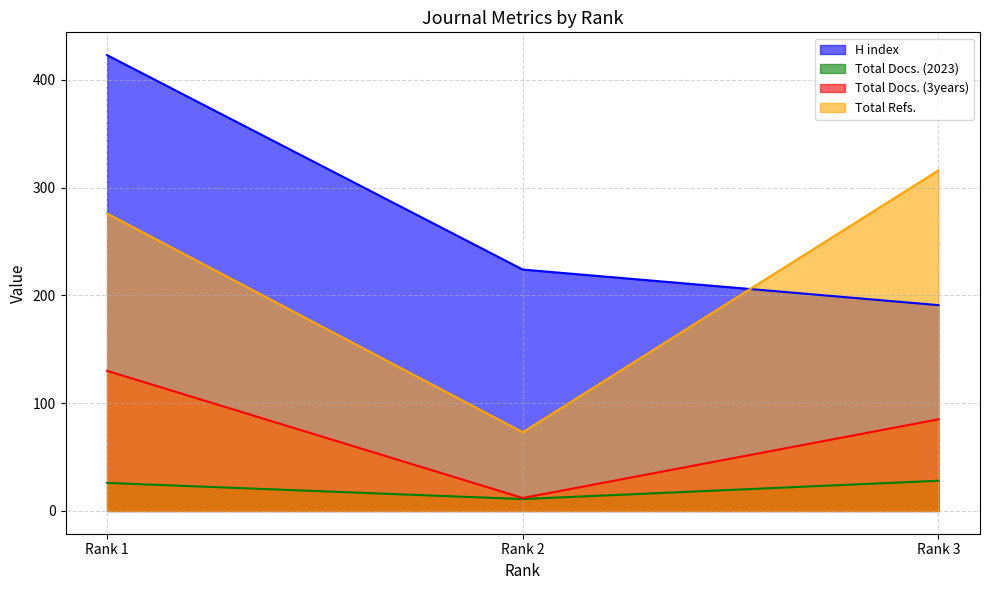

What is the difference between the Total Docs. (3years) values at Rank 3 and Rank 2?

73